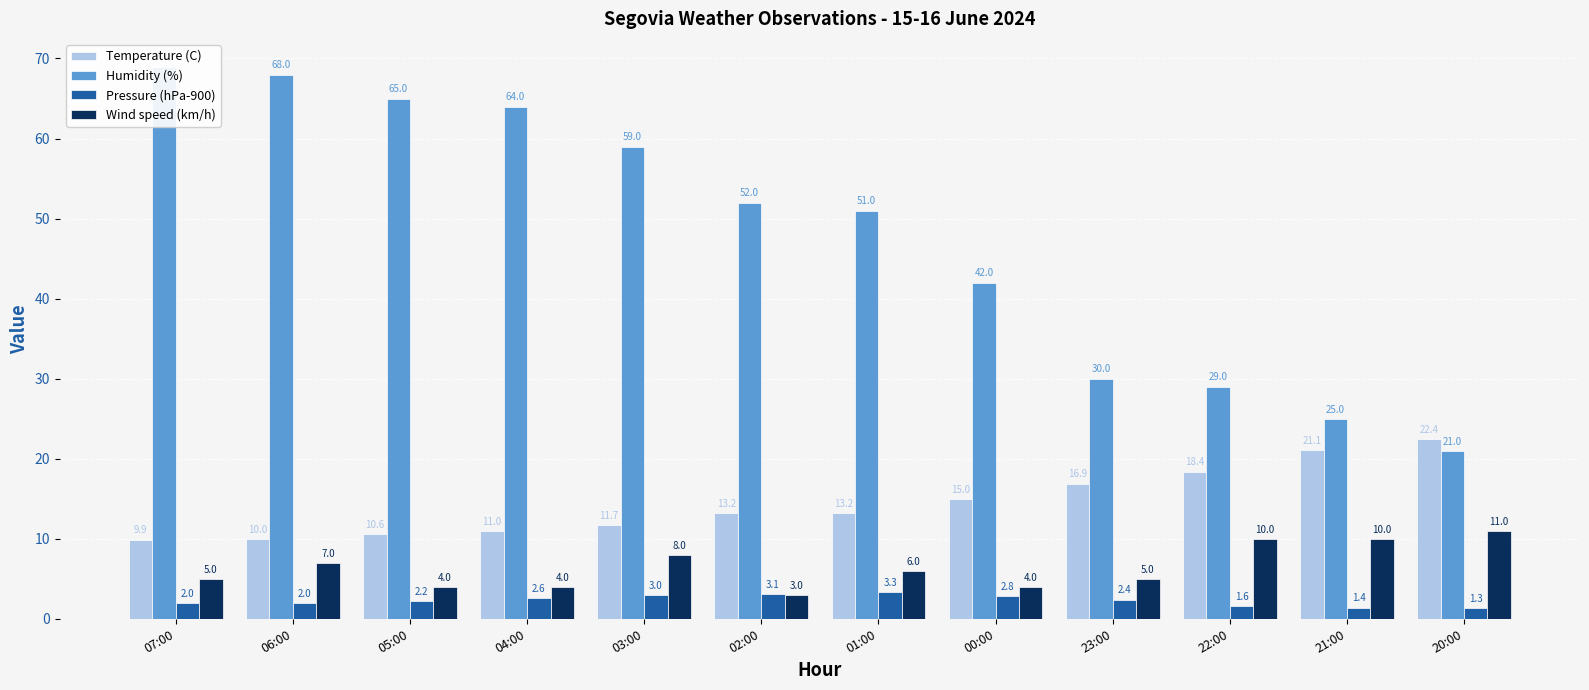

Is the value of Pressure (hPa-900) at 05:00 greater than the value of Wind speed (km/h) at 23:00?

No